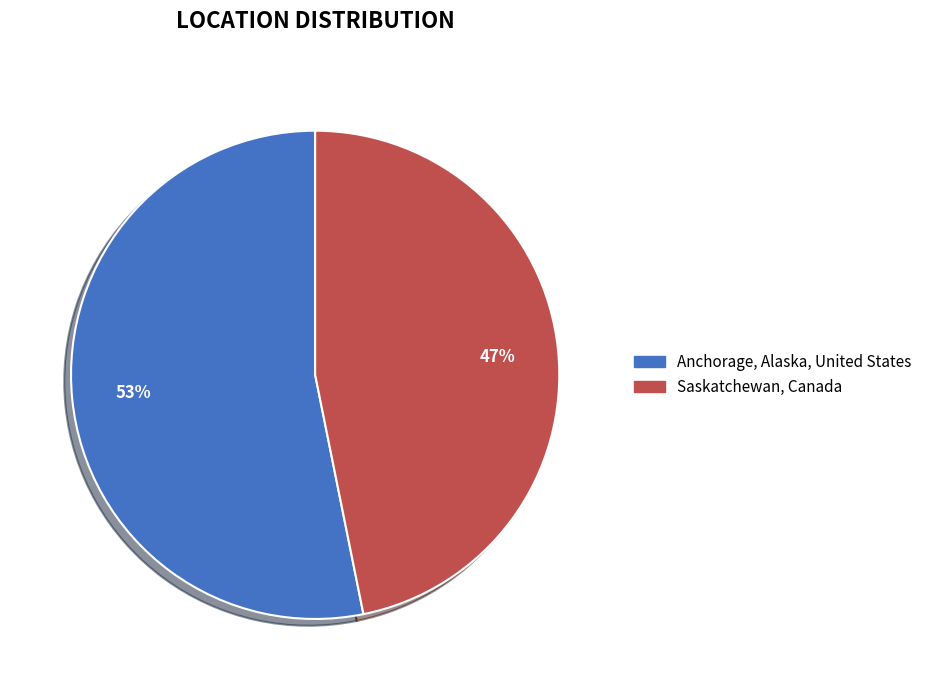

To the nearest percent, what portion does Saskatchewan, Canada represent?

47%